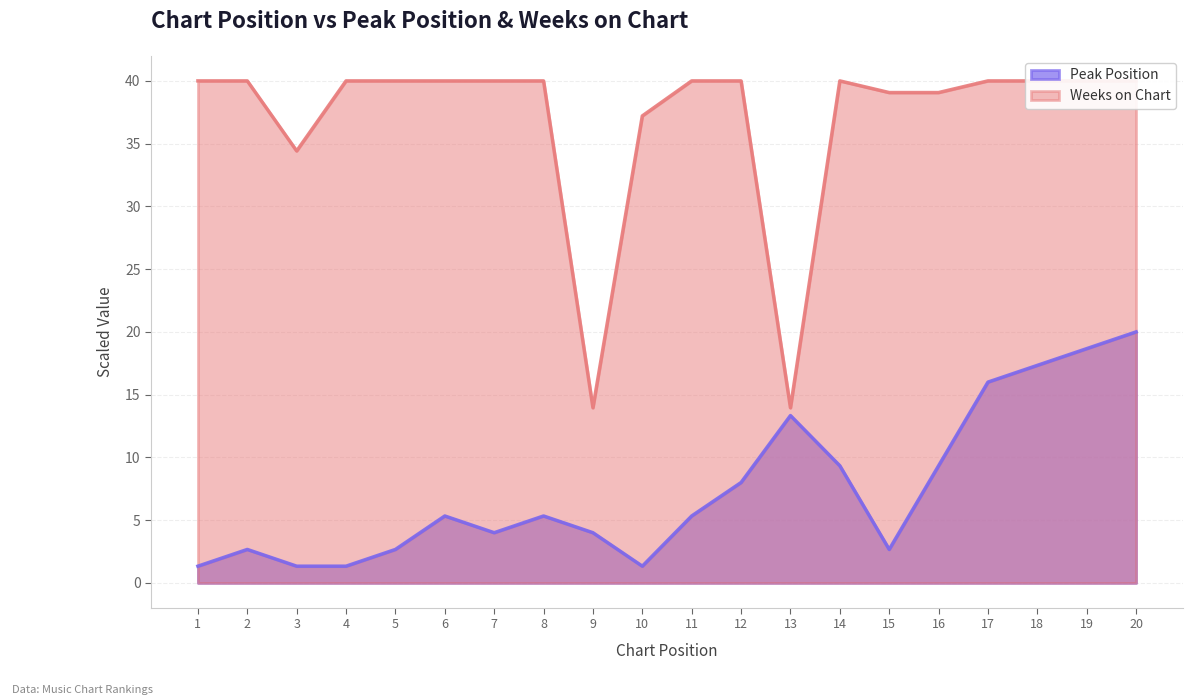

Is it true that Peak Position equals 9.5 at 11?

False